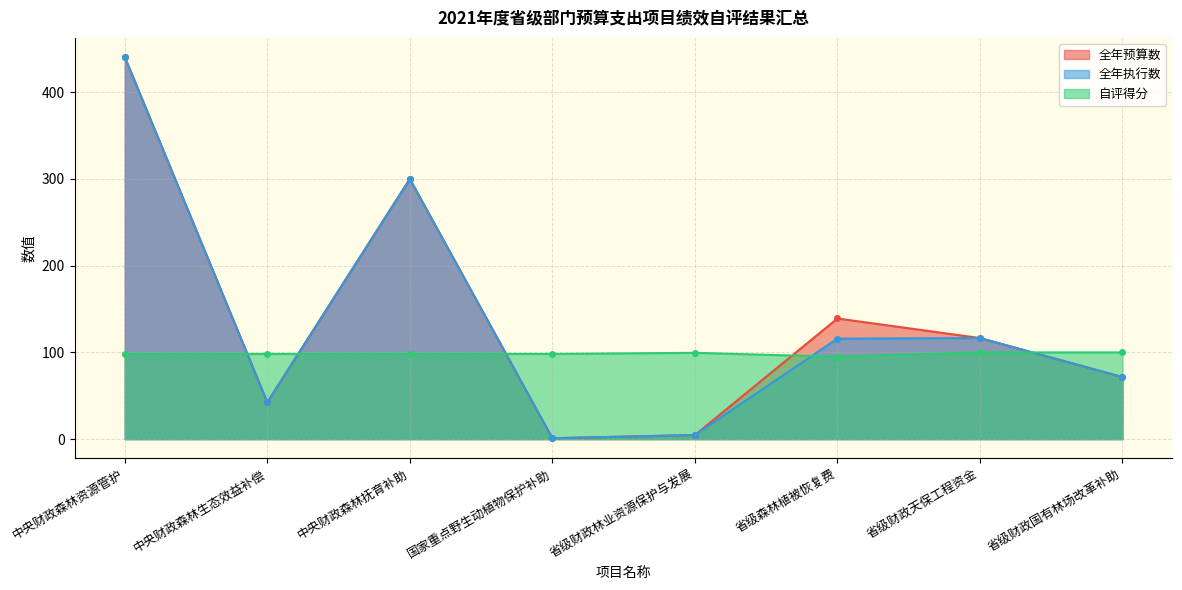

At which label is 全年执行数 closest to 220?

中央财政森林抚育补助